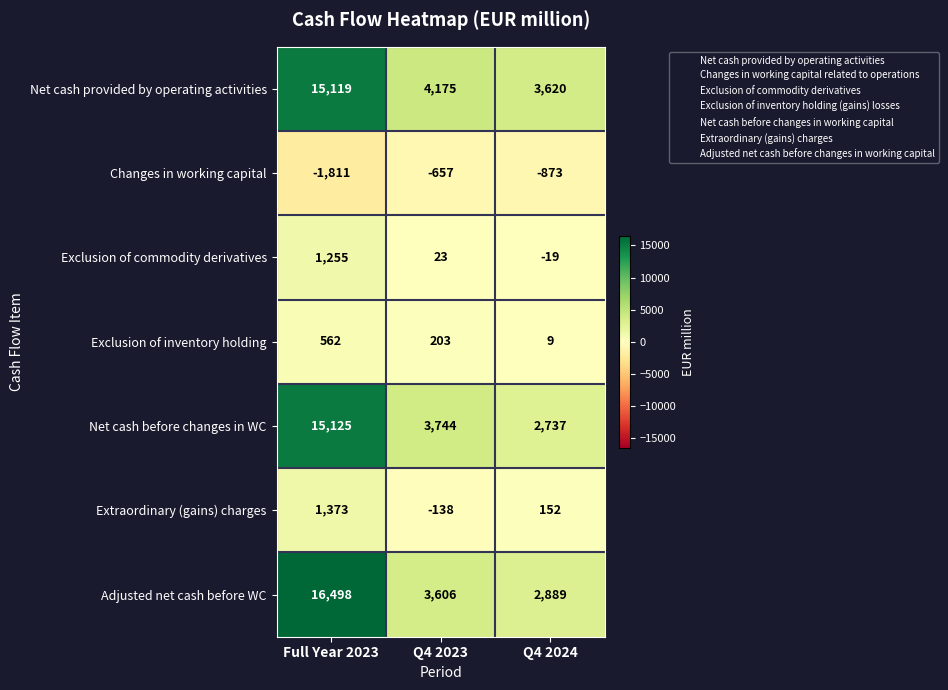

Which series has the largest range (max minus min)?

Adjusted net cash before WC